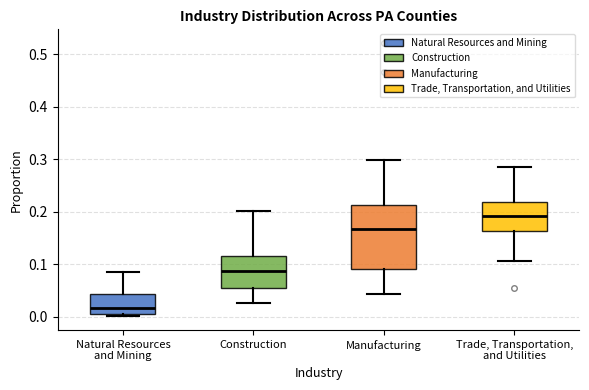

Comparing the boxes themselves (not the whiskers), which one is the tallest?

Manufacturing